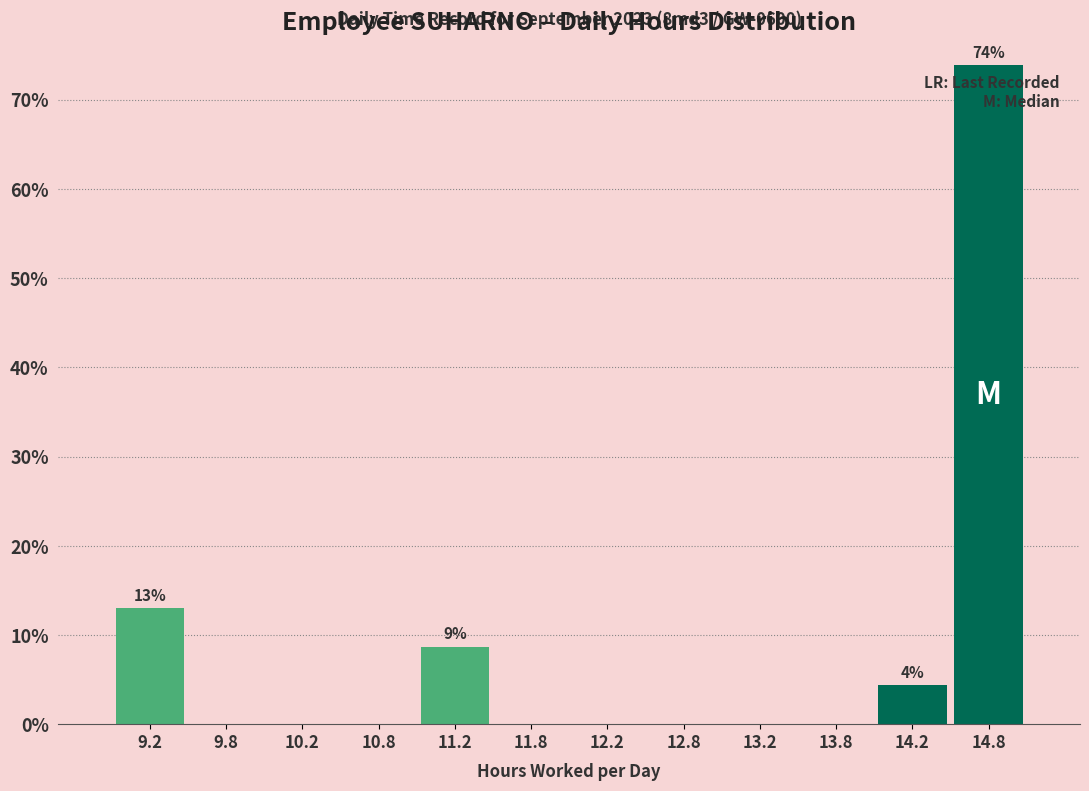

Which range on the x-axis has the tallest bar?

14.5 to 15.0